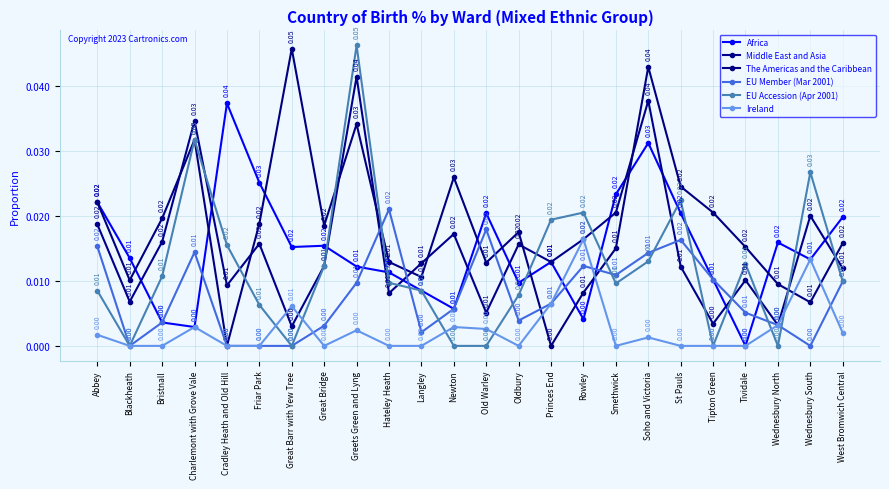

How many data points does each series have?

24